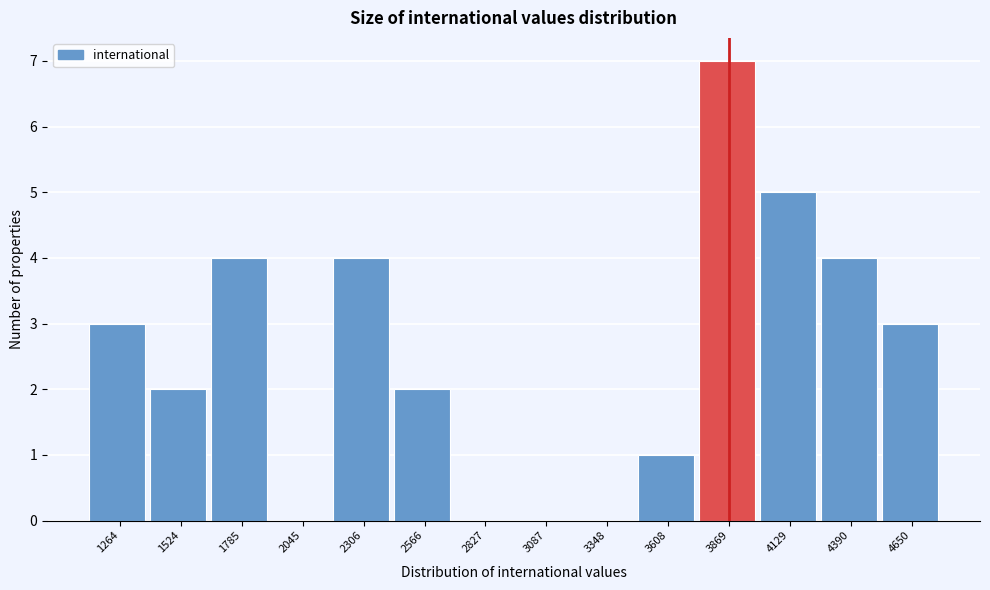

Reading right to left, extract all data points from this chart.

4650=3	4390=4	4129=5	3869=7	3608=1	3348=0	3087=0	2827=0	2566=2	2306=4	2045=0	1785=4	1524=2	1264=3